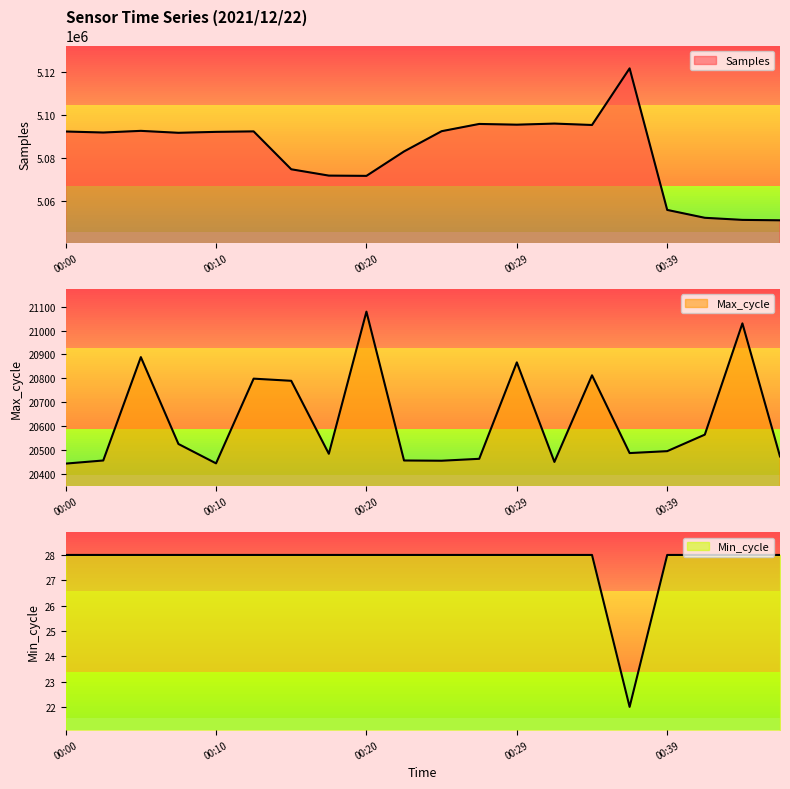

Rank the series at 00:44 from lowest to highest value.

Min_cycle, Max_cycle, Samples